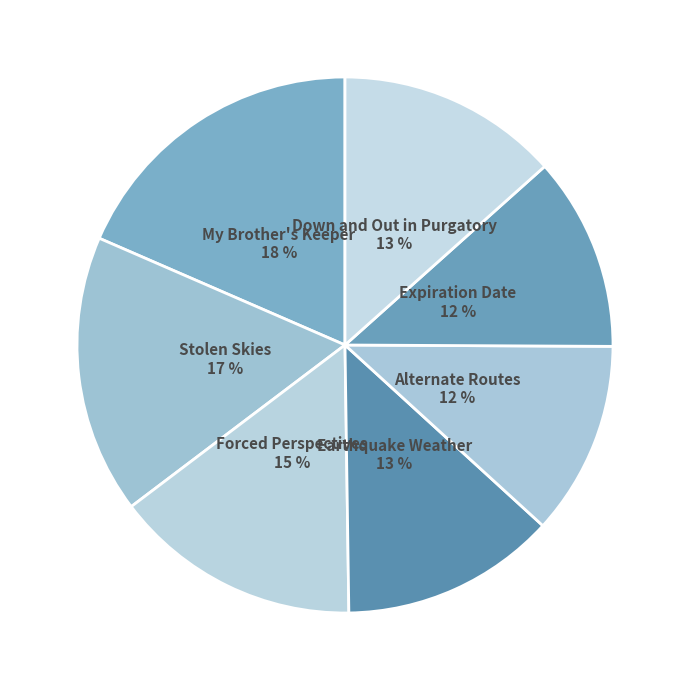

To the nearest percent, what portion does Stolen Skies represent?

17%